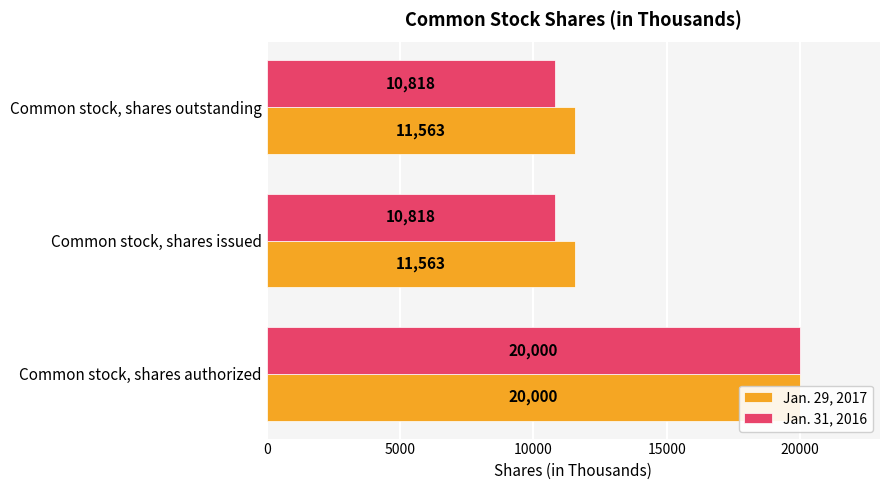

Is the value of Jan. 31, 2016 at Common stock, shares issued greater than the value of Jan. 29, 2017 at Common stock, shares authorized?

No